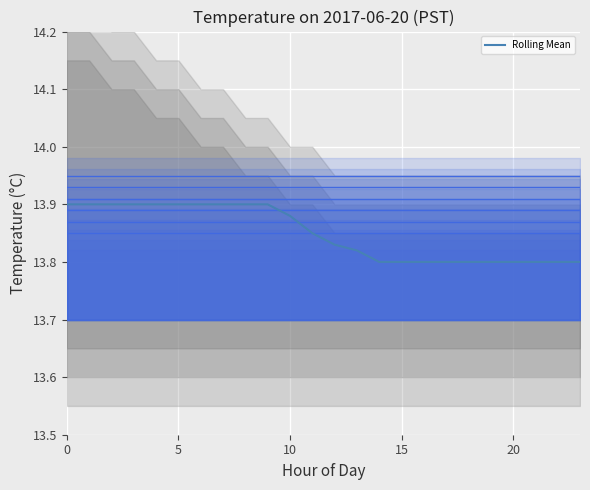

Is it true that Rolling Mean equals 8.4 at 15?

False